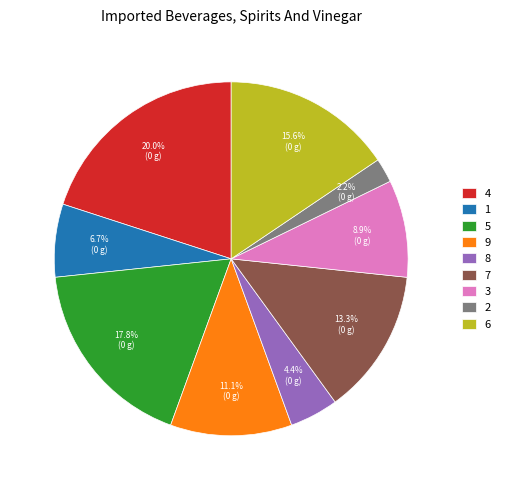

Between 9 and 2, which is larger?

9